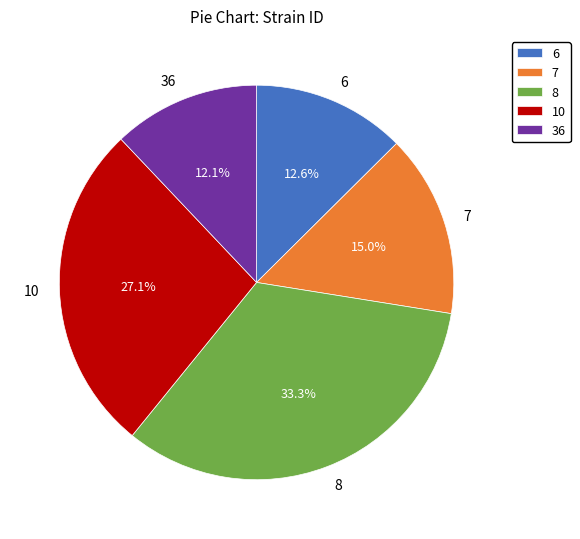

Combined, do 7 and 6 account for over 50%?

No